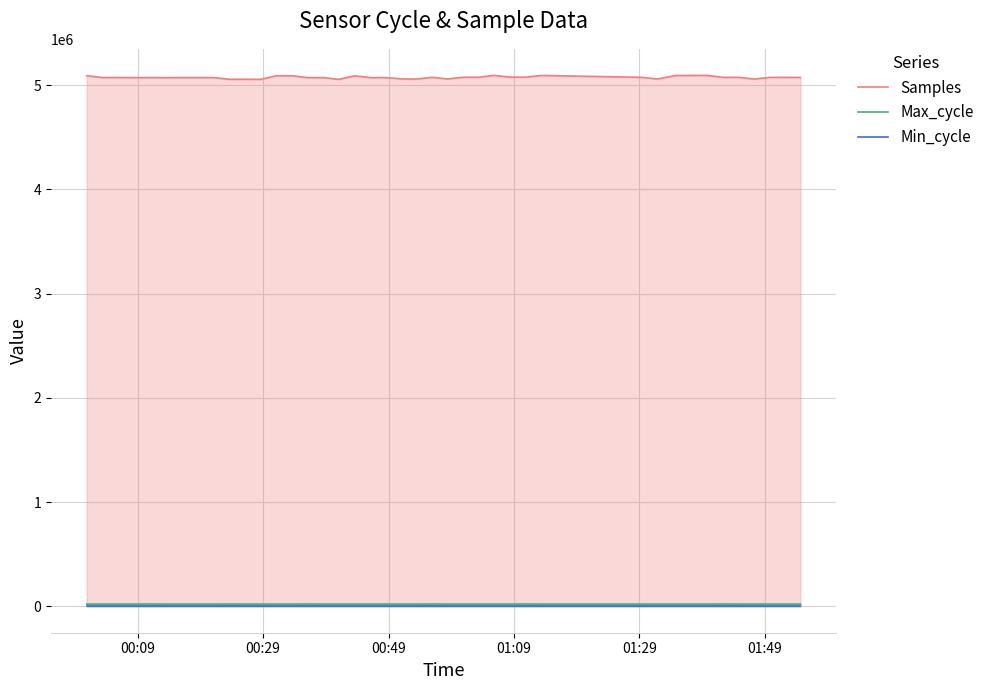

How many lines are shown in the chart?

3